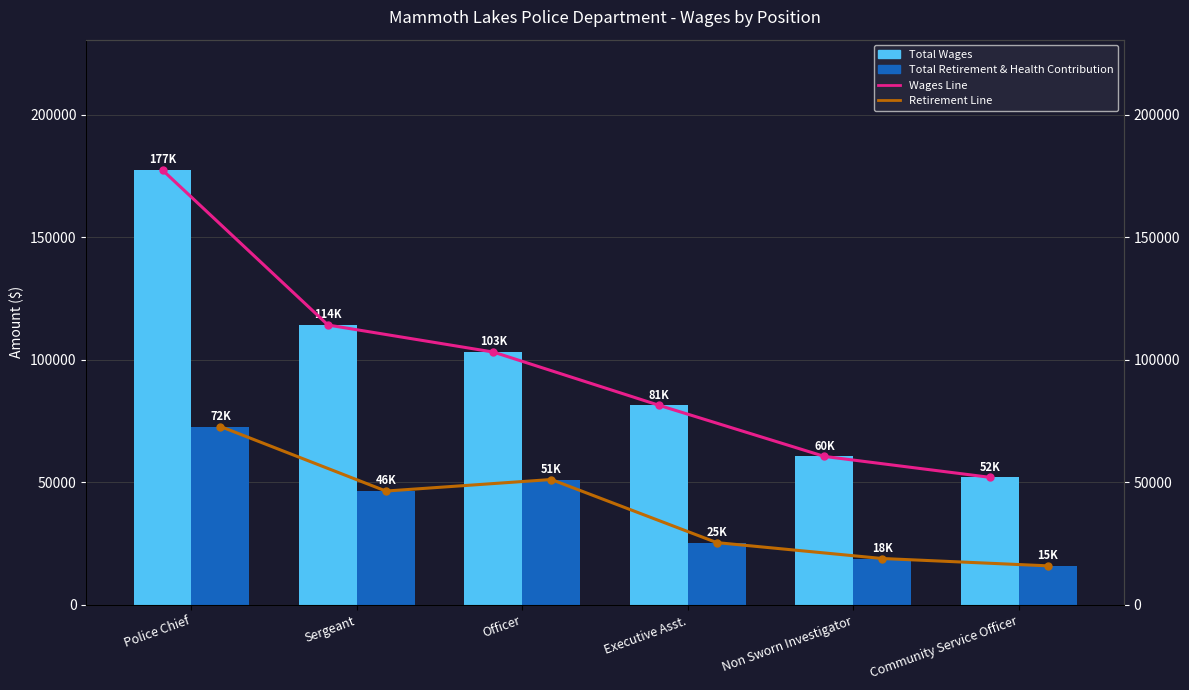

Which series has the largest range (max minus min)?

Total Wages